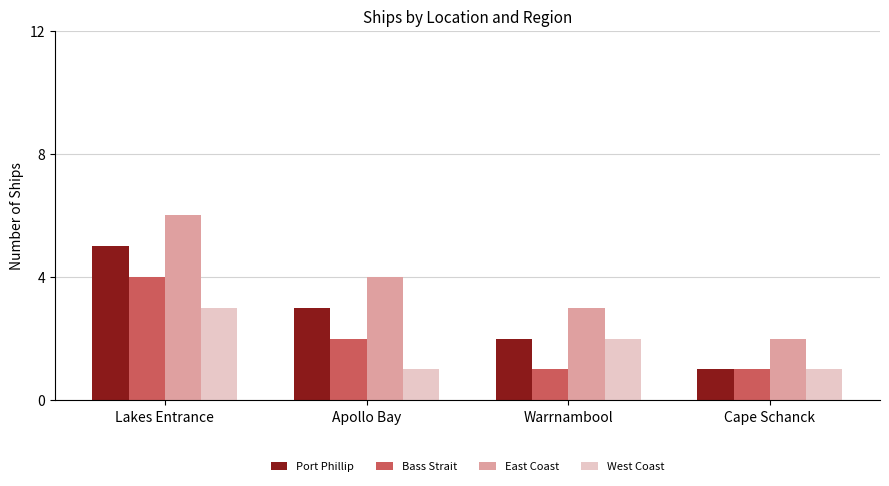

What is the difference between the second highest and minimum values in the West Coast series?

1